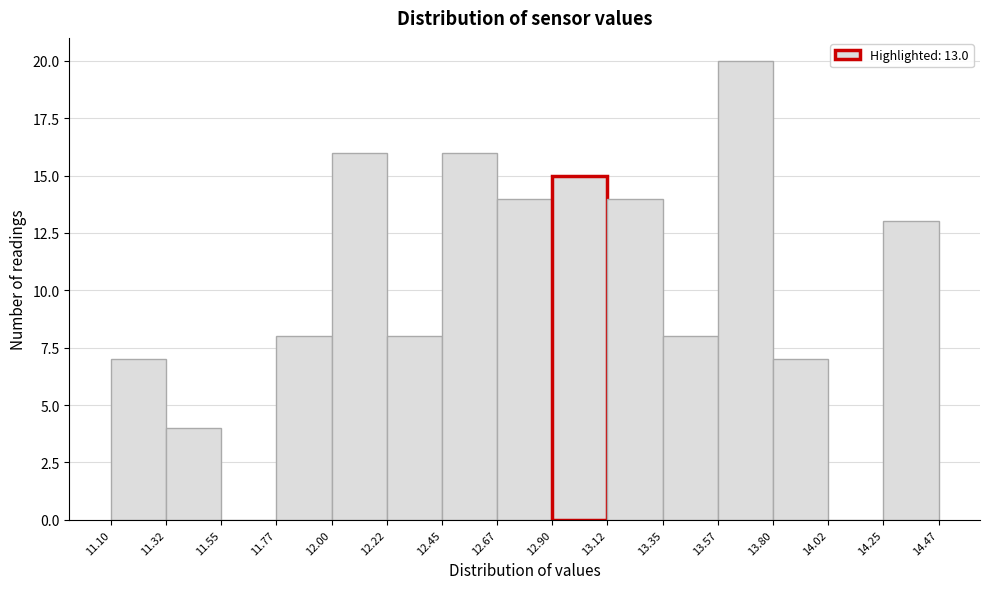

Over which range of the x-axis is the bar tallest?

13.57 to 13.80